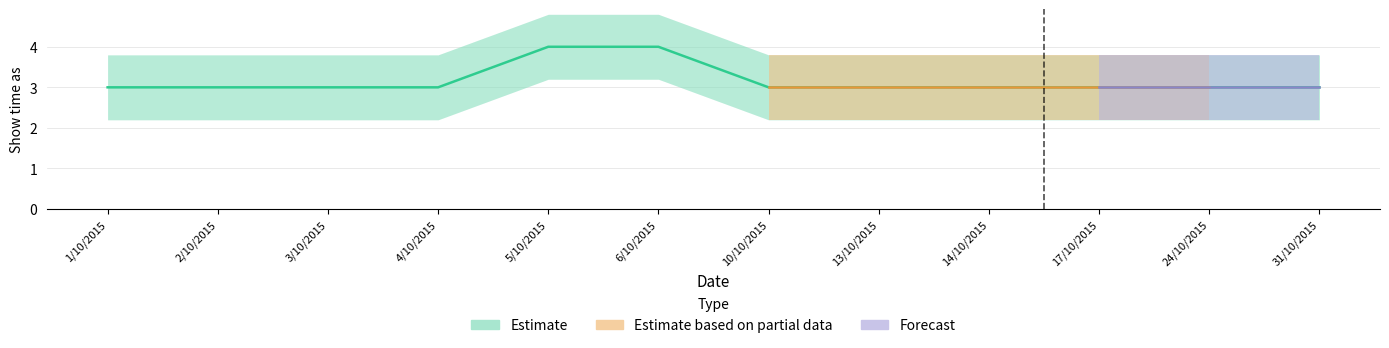

True or false: Estimate and Estimate based on partial data cross at least once.

False